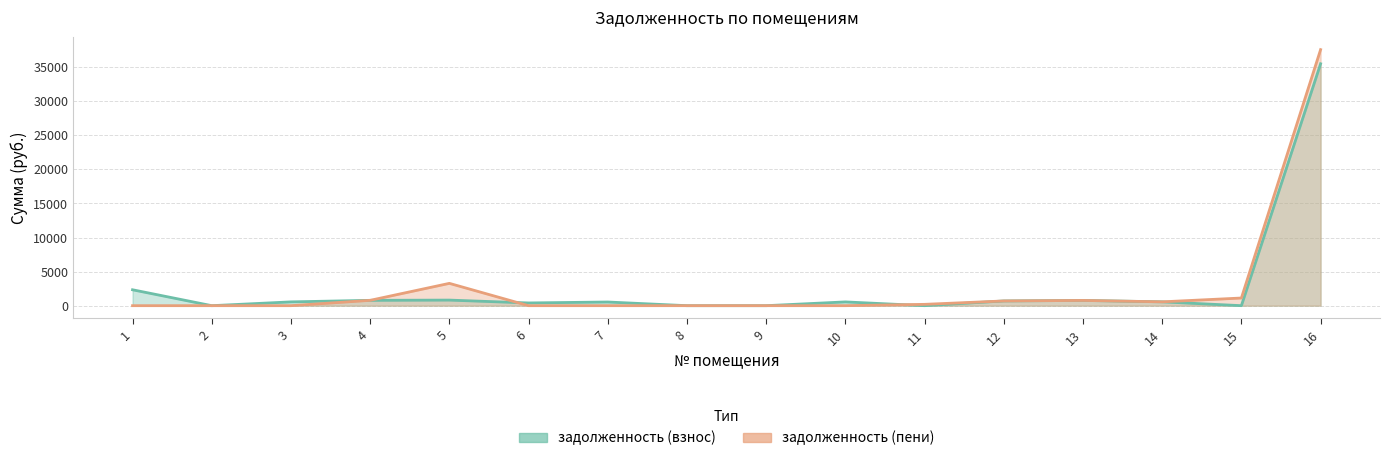

Is the value of задолженность (пени) at 3 greater than the value of задолженность (взнос) at 13?

No